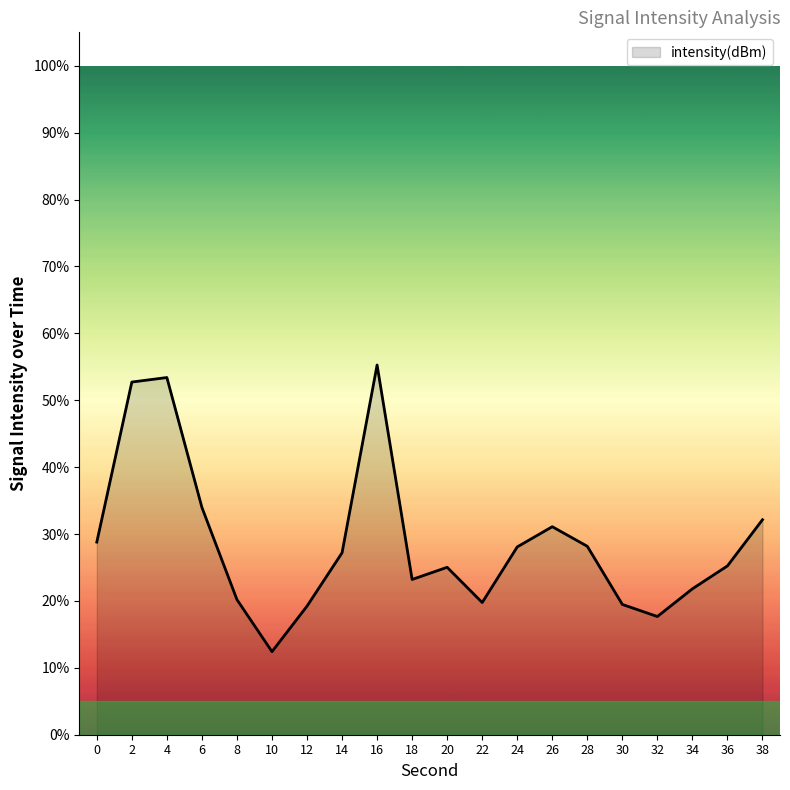

What is the difference between the values at 2 and 6?

18.7